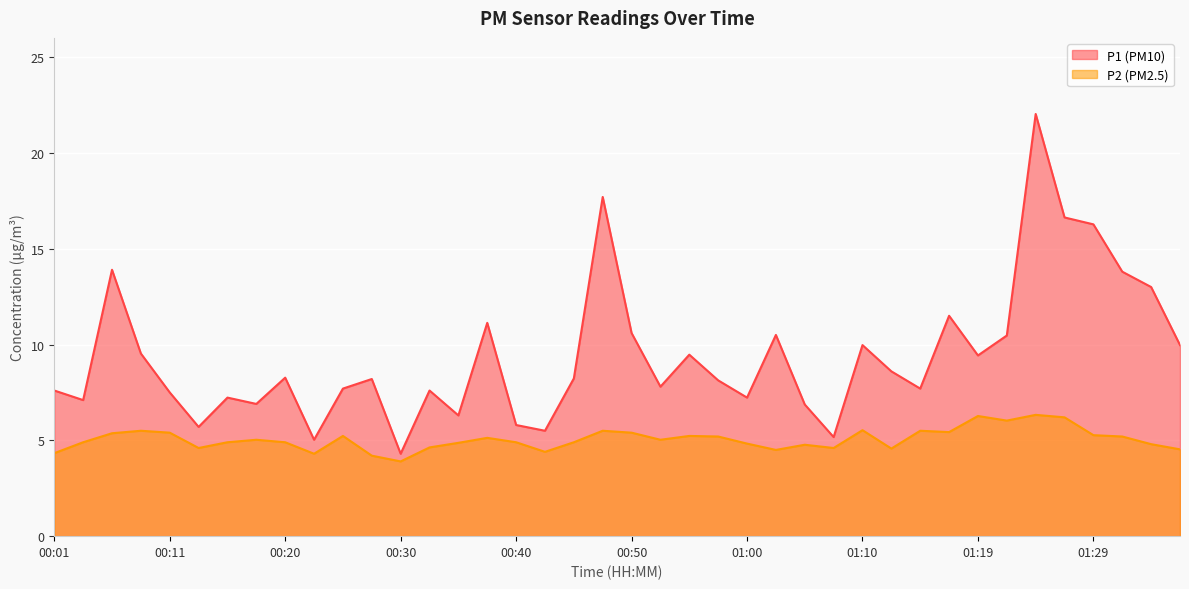

How many categories are shown in the chart?

40